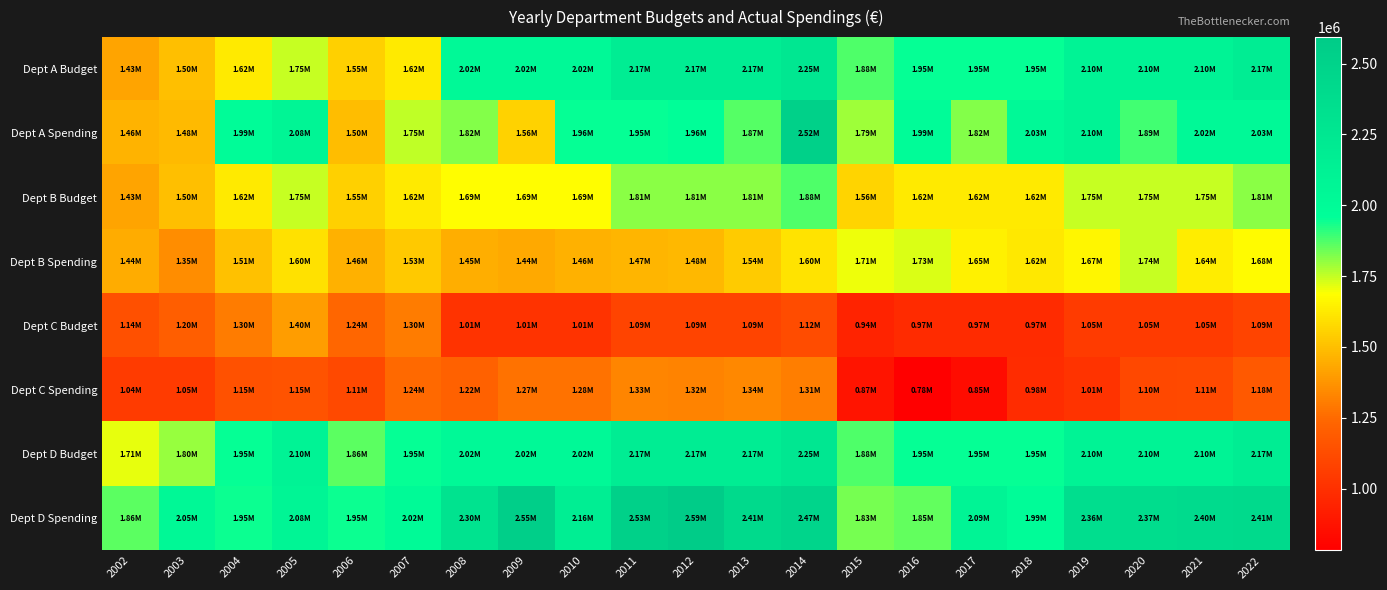

How many series are shown in this chart?

8